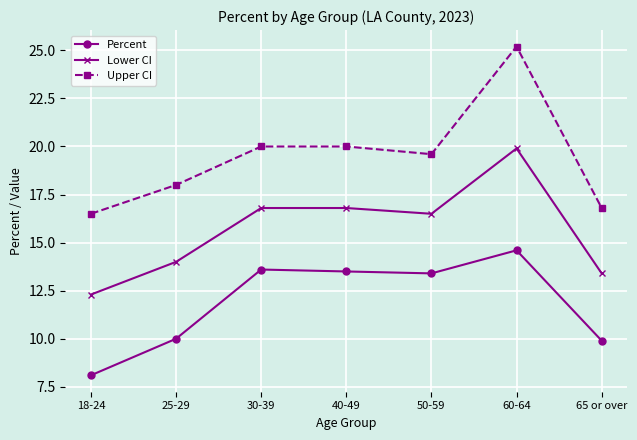

True or false: Lower CI has more than 0 interior local peaks.

True